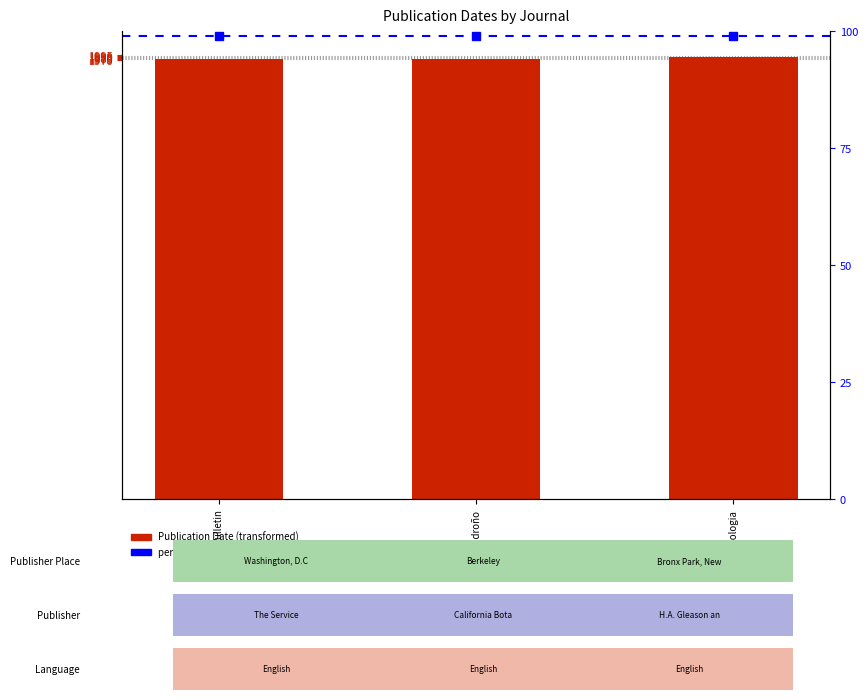

At which label is Publication Date closest to 1980?

Madroño